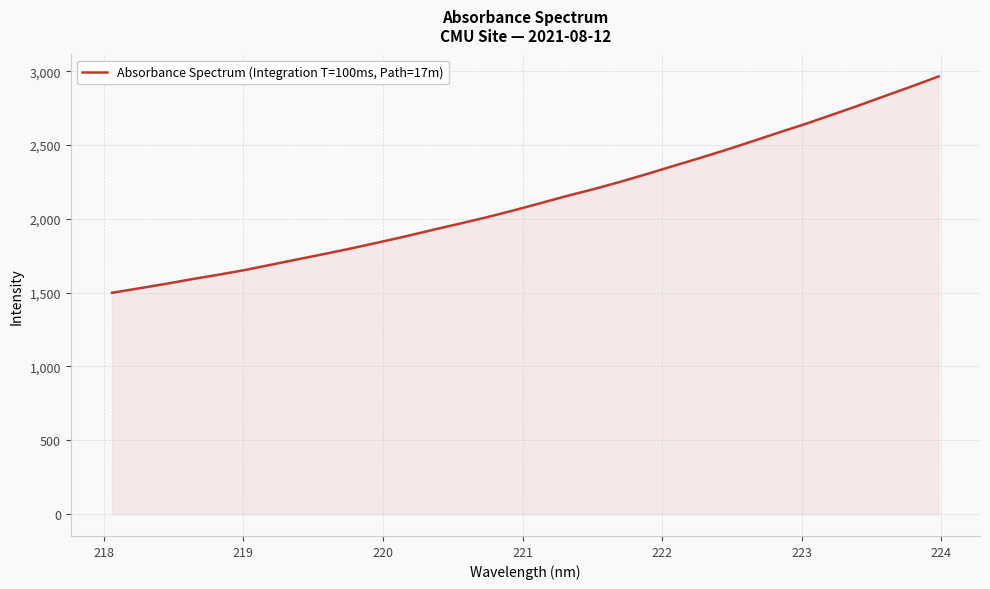

What is the smallest value displayed?

1499.6